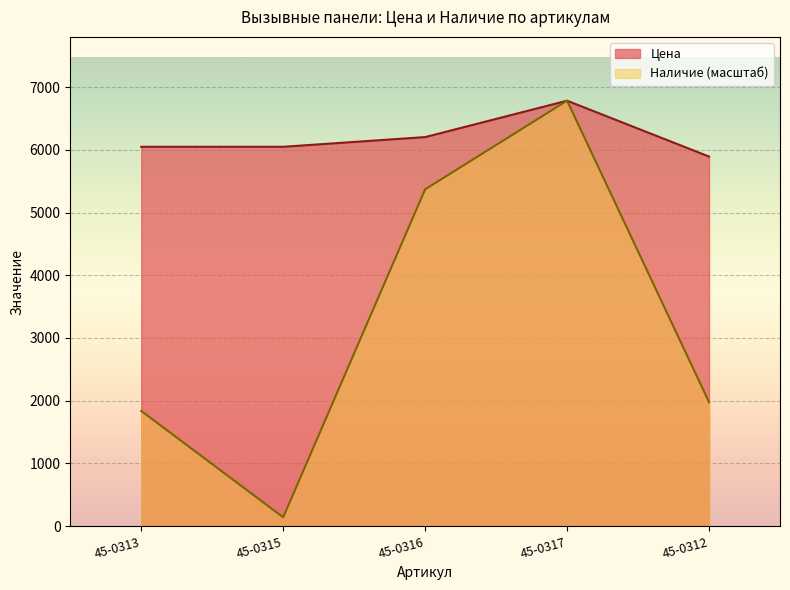

Is the value of Цена at 45-0317 greater than the value of Наличие at 45-0315?

Yes